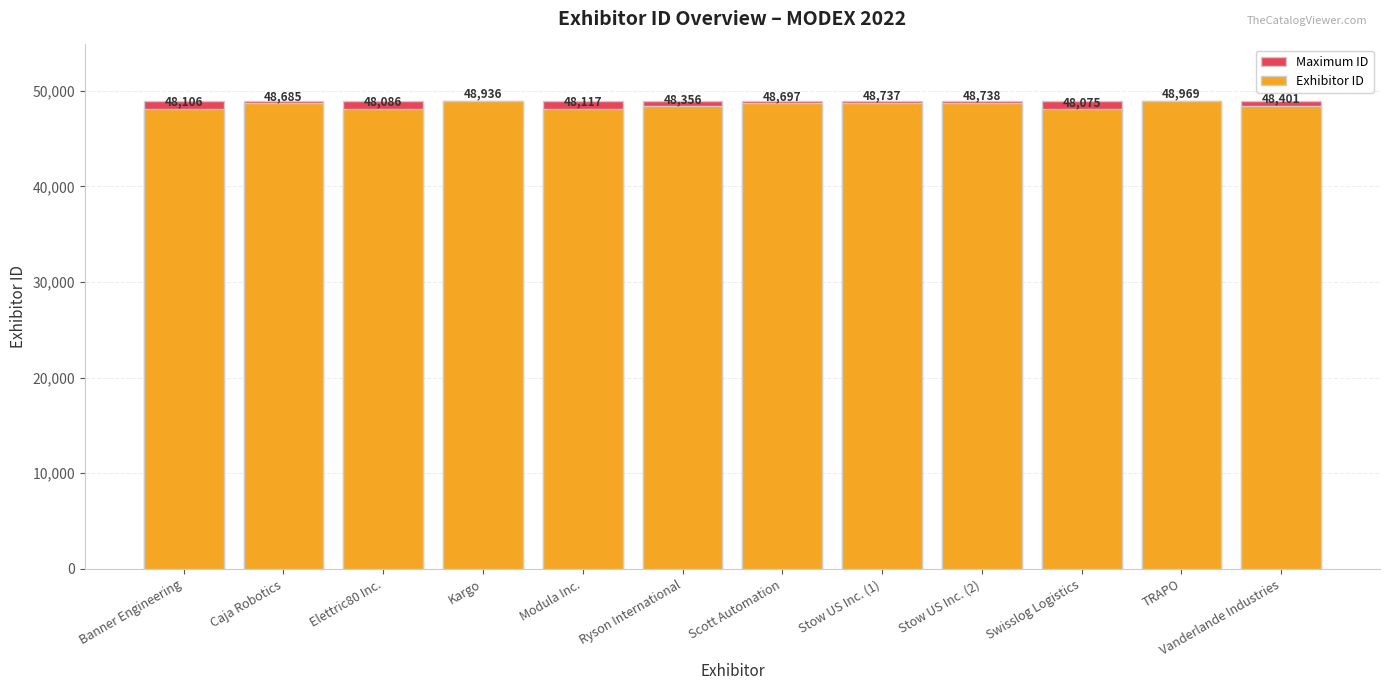

What is the highest value of the Exhibitor ID series?

48969